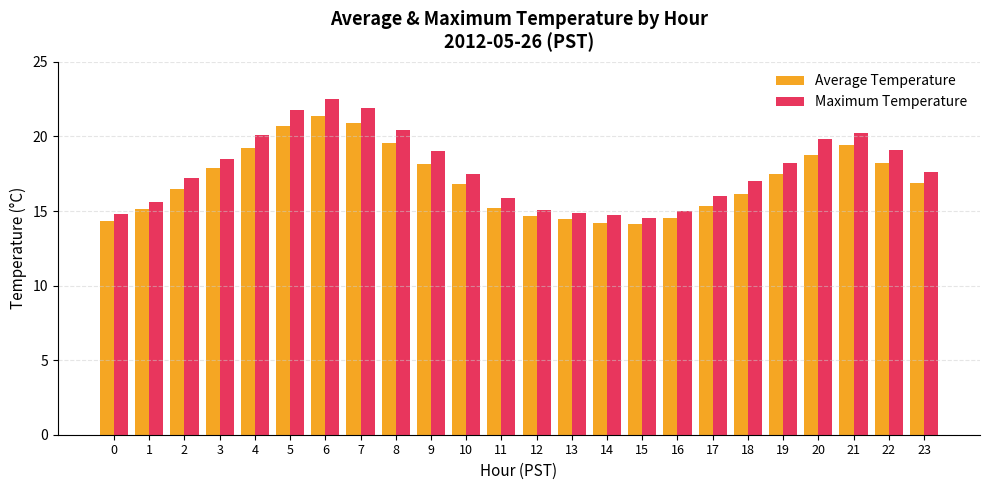

Is the value of Average Temperature at 14 greater than the value of Maximum Temperature at 16?

No